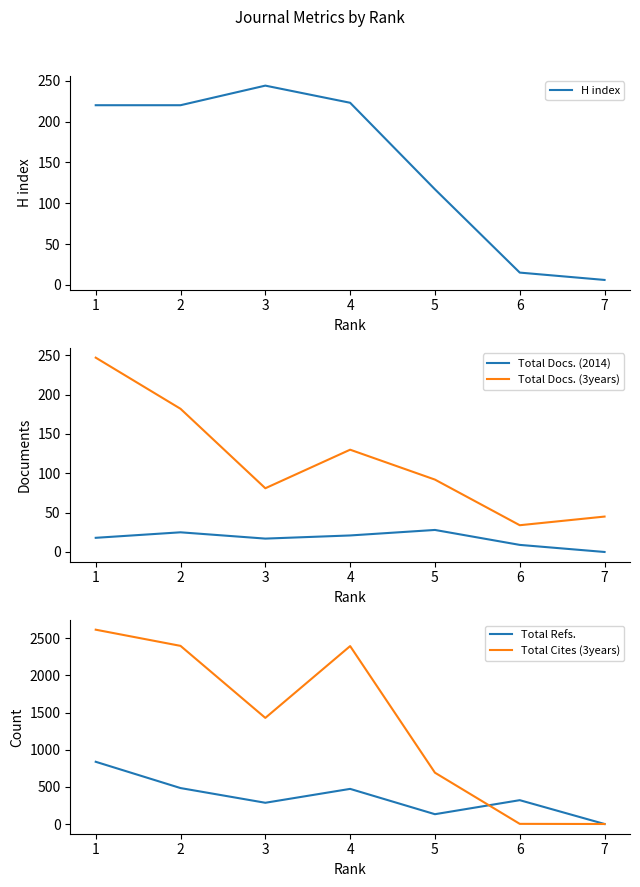

True or false: H index and Total Docs. (2014) intersect in this chart.

False